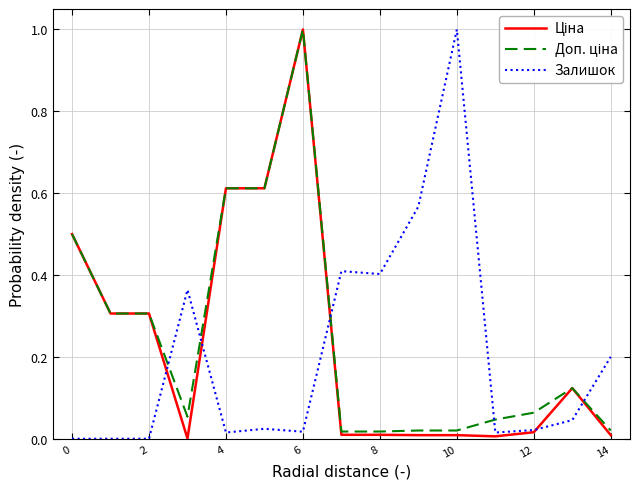

True or false: Доп. ціна and Ціна intersect in this chart.

False